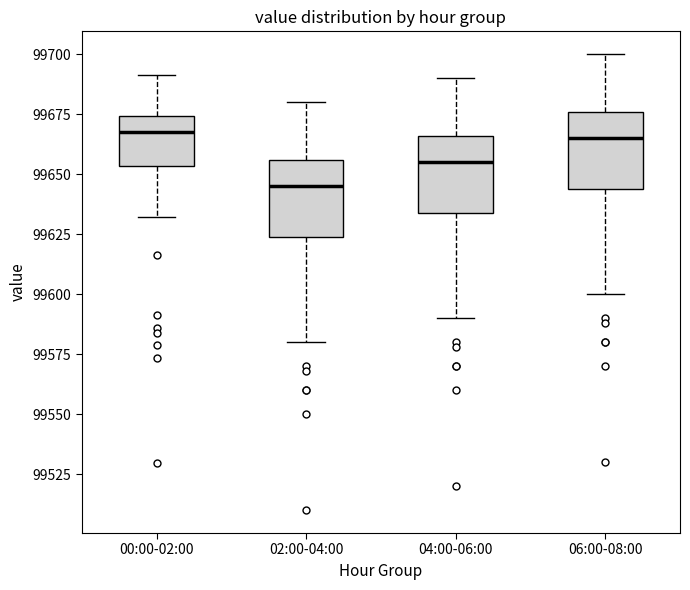

Where does the median line of the box for 00:00-02:00 sit on the y-axis? The values are not printed on the chart, so give them approximately, as read against the axis.

99665